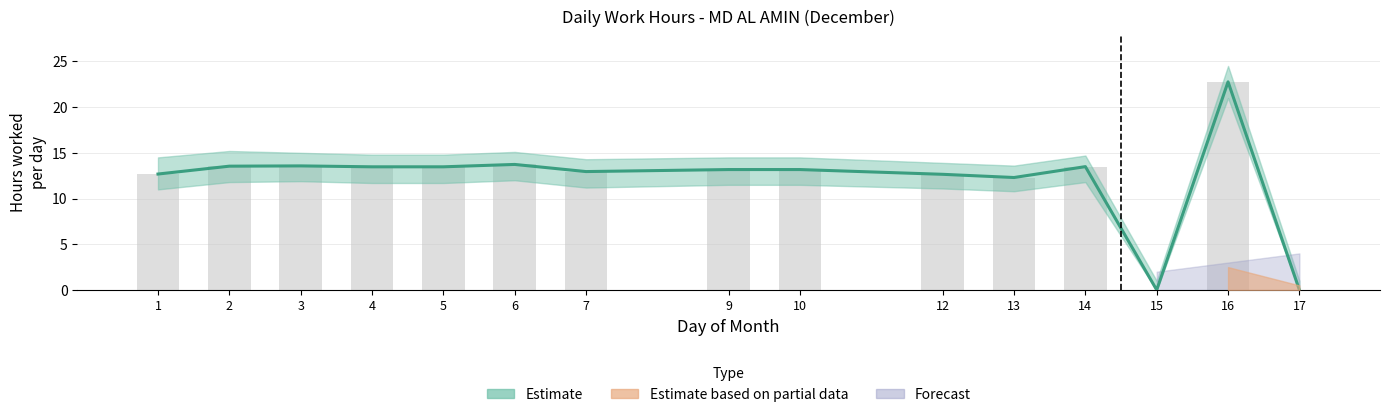

Is the value of Low_upper at 14 greater than the value of Overtime_lower at 17?

Yes